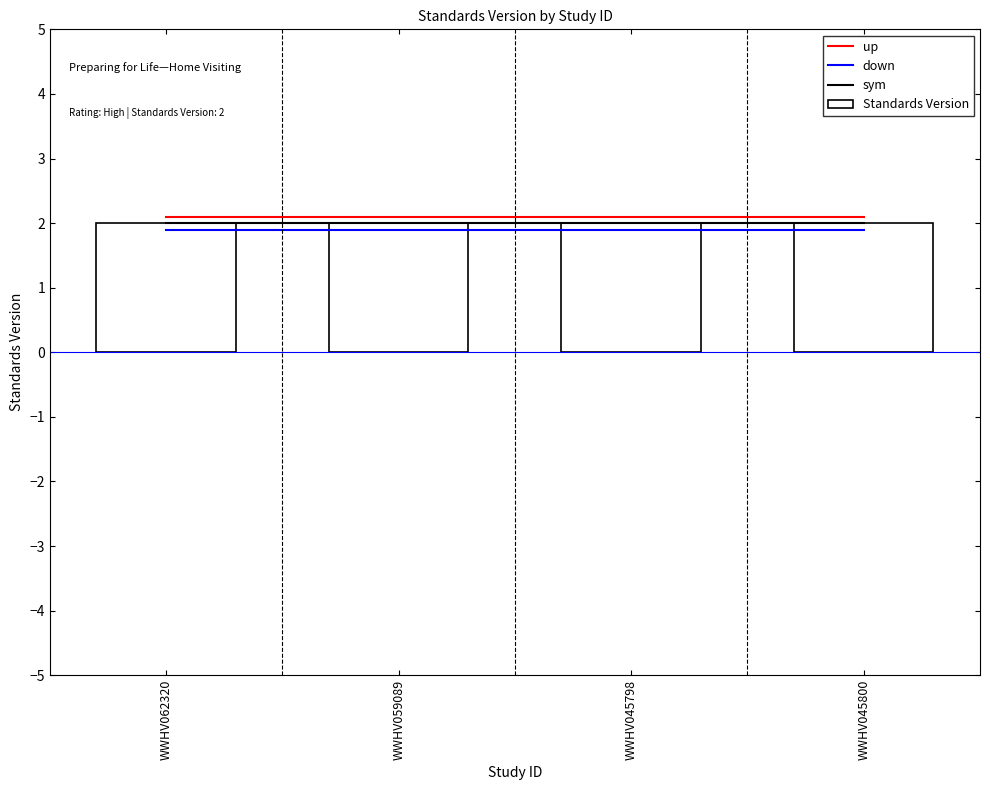

True or false: sym and up cross at least once.

False